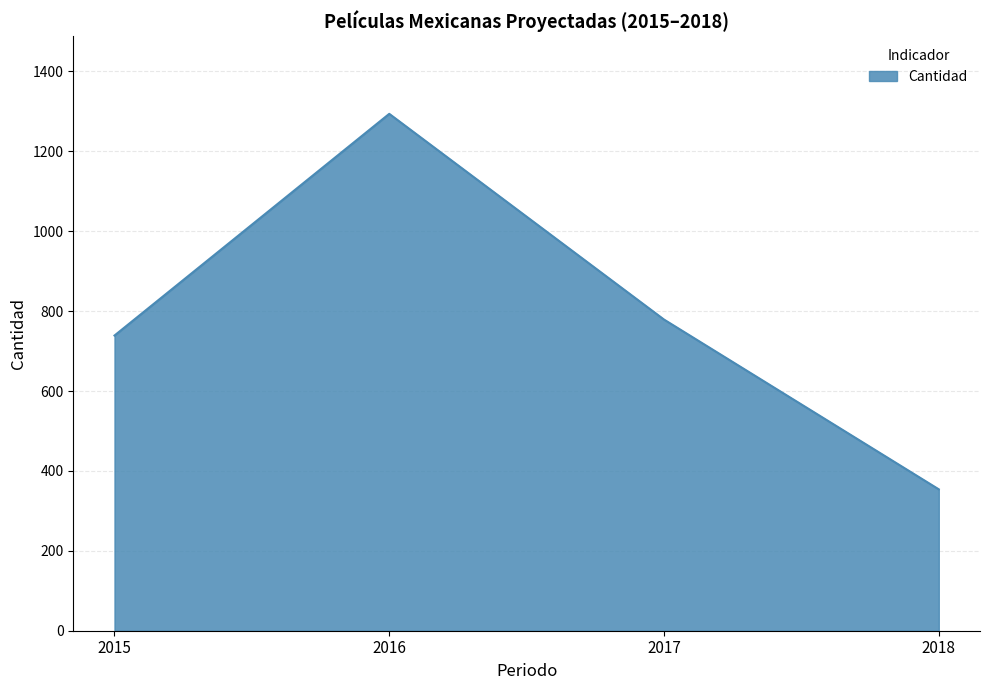

Where does the data first go above 779?

2016